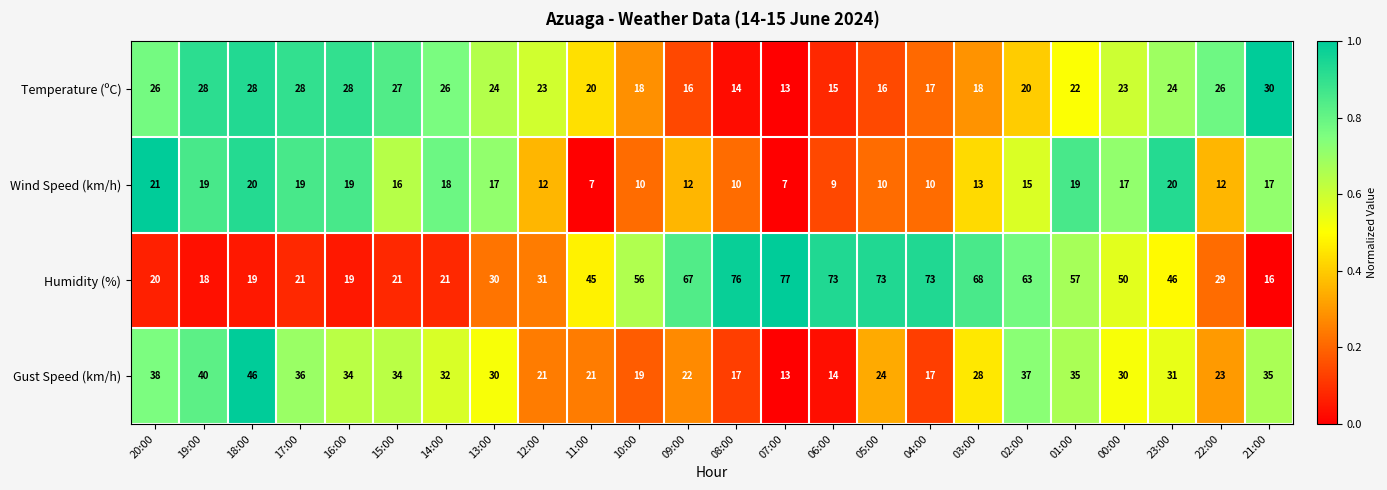

Rank the series by their maximum value, from lowest to highest.

Wind Speed (km/h), Temperature (ºC), Gust Speed (km/h), Humidity (%)